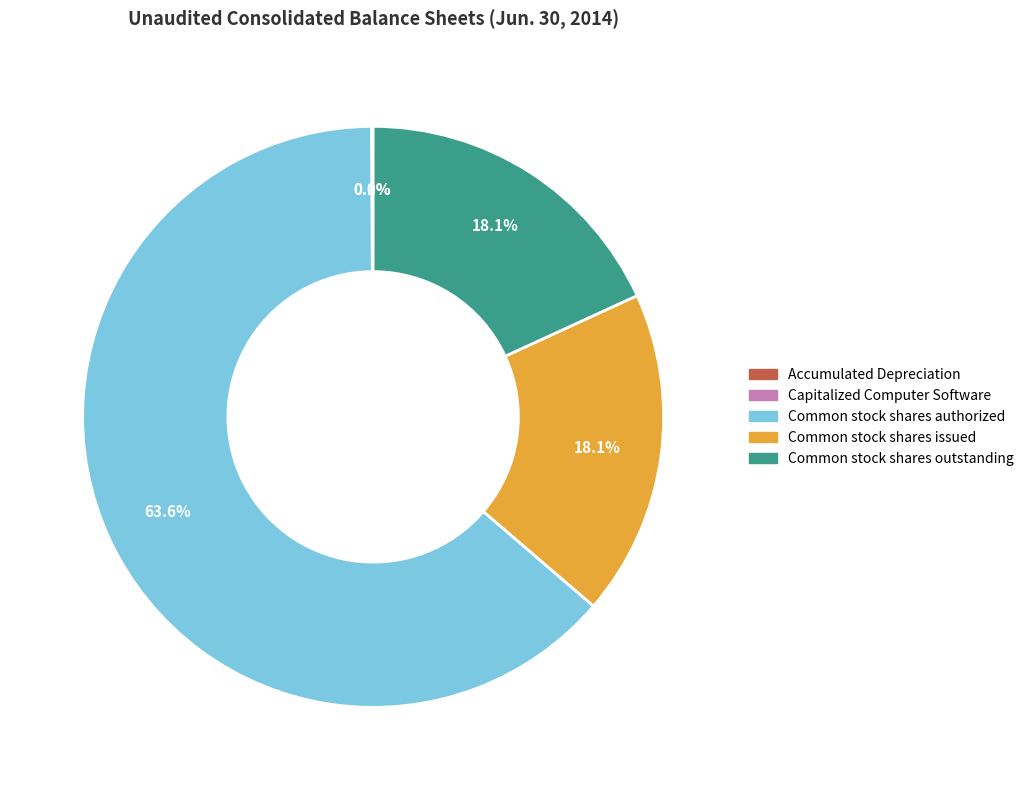

Combined, what portion of the pie is Common stock shares authorized and Common stock shares issued?

81.8%